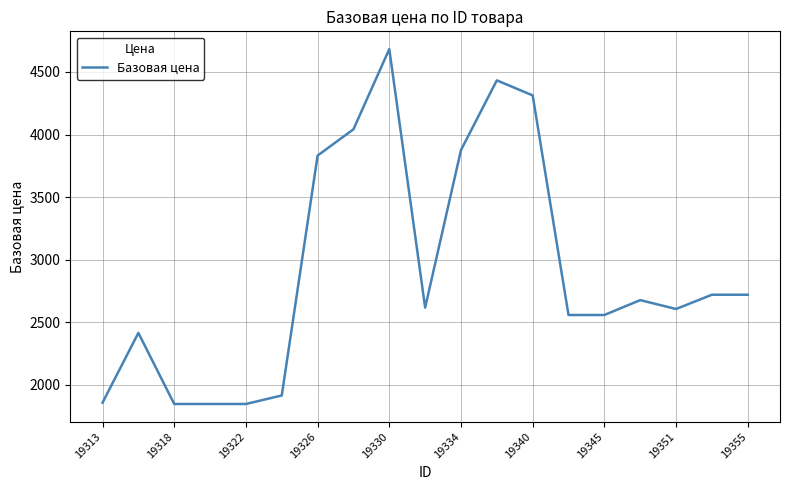

What is the maximum value shown in the chart?

4683